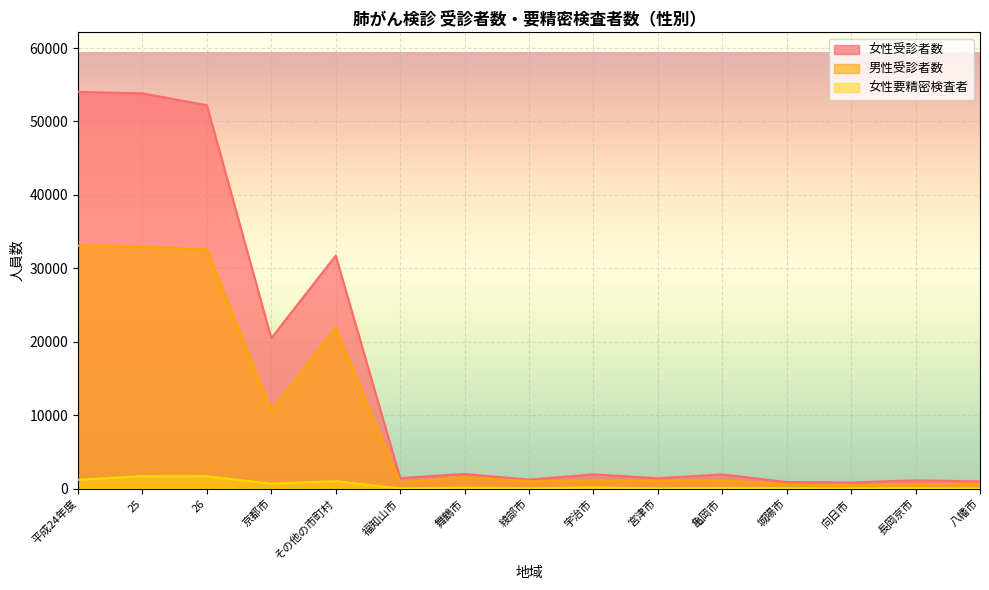

What is the difference between the maximum and second lowest values in the 女性受診者数 series?

53150